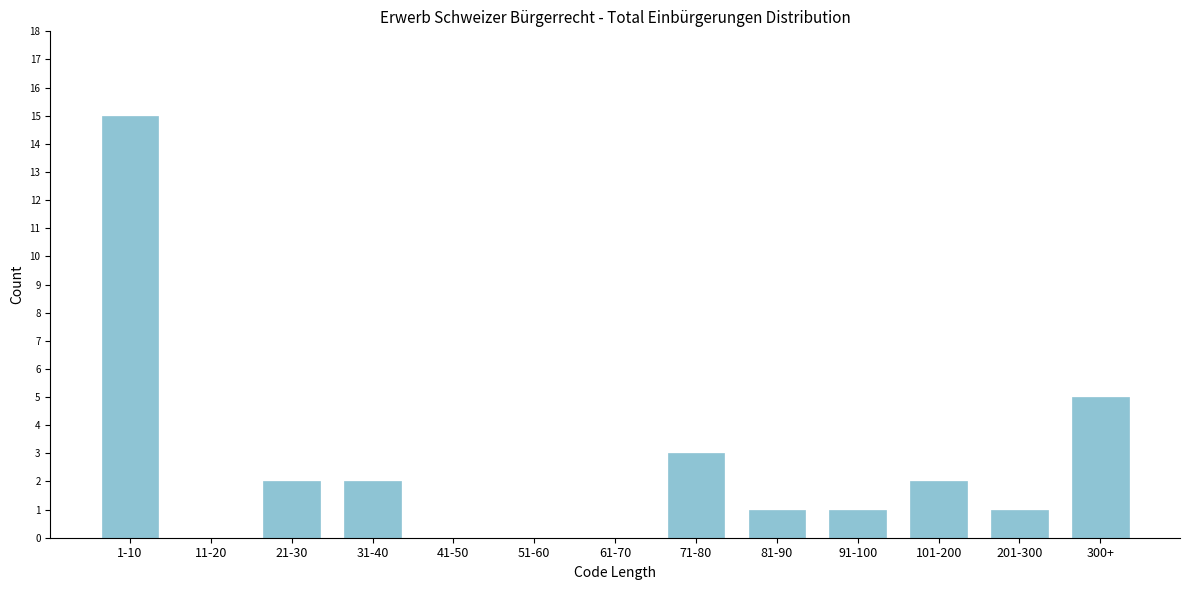

Reading left to right, transcribe all the data shown in this chart.

1-10=15	11-20=0	21-30=2	31-40=2	41-50=0	51-60=0	61-70=0	71-80=3	81-90=1	91-100=1	101-200=2	201-300=1	300+=5